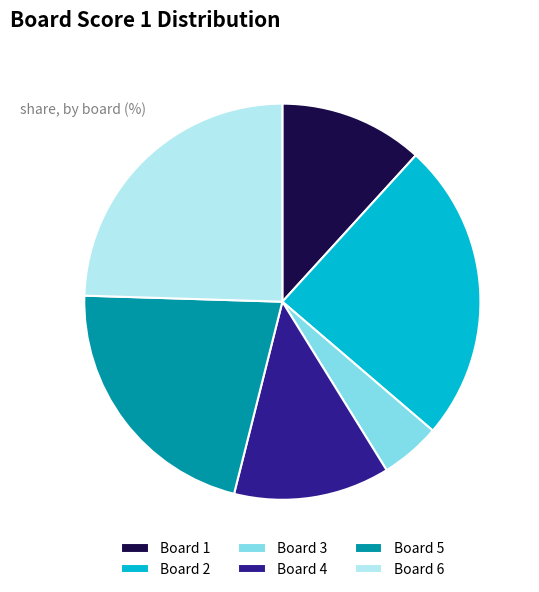

Between Board 3 and Board 4, which is larger?

Board 4